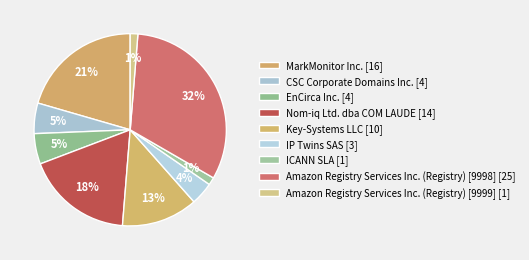

Count the number of slices in the pie.

9